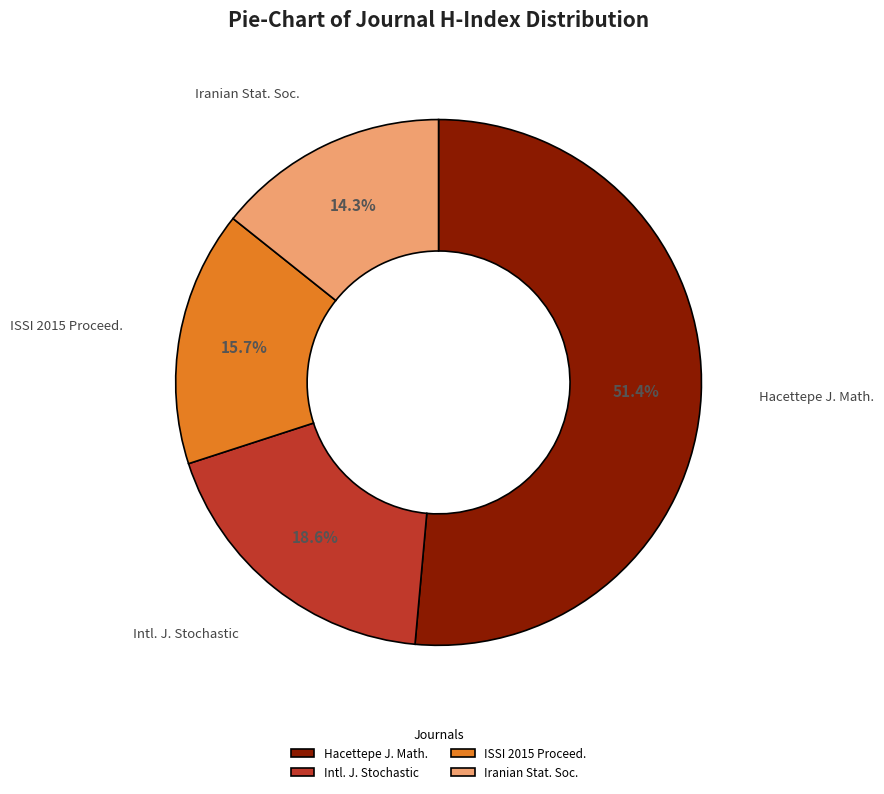

How many segments does this pie chart have?

4